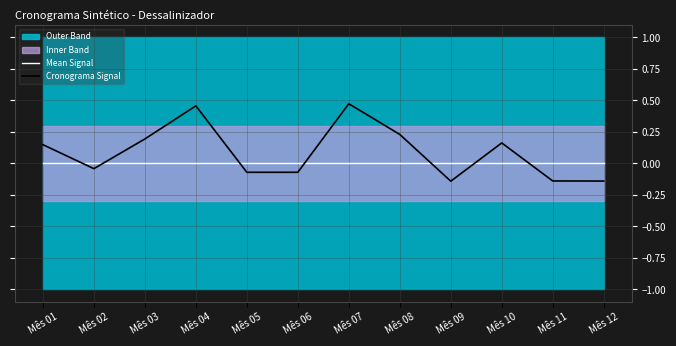

Does the chart display data point markers on the line(s)?

No